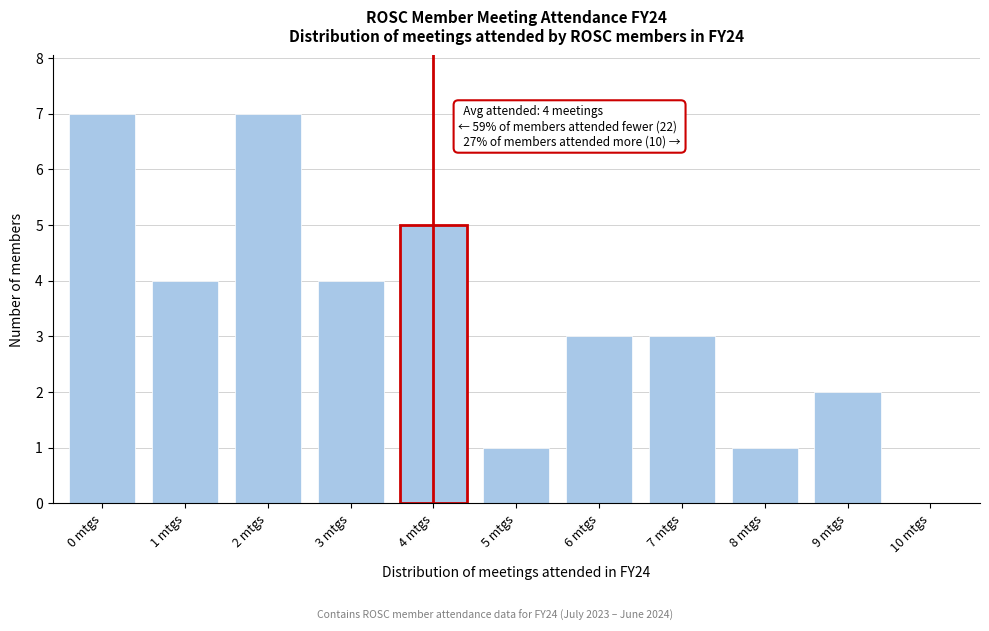

Reading left to right, list all the values displayed in this chart.

0 mtgs=7	1 mtgs=4	2 mtgs=7	3 mtgs=4	4 mtgs=5	5 mtgs=1	6 mtgs=3	7 mtgs=3	8 mtgs=1	9 mtgs=2	10 mtgs=0